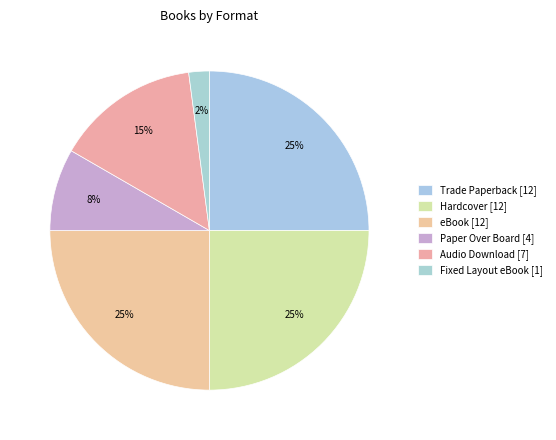

Approximately how many times larger is the value at Fixed Layout eBook compared to Paper Over Board?

0.2